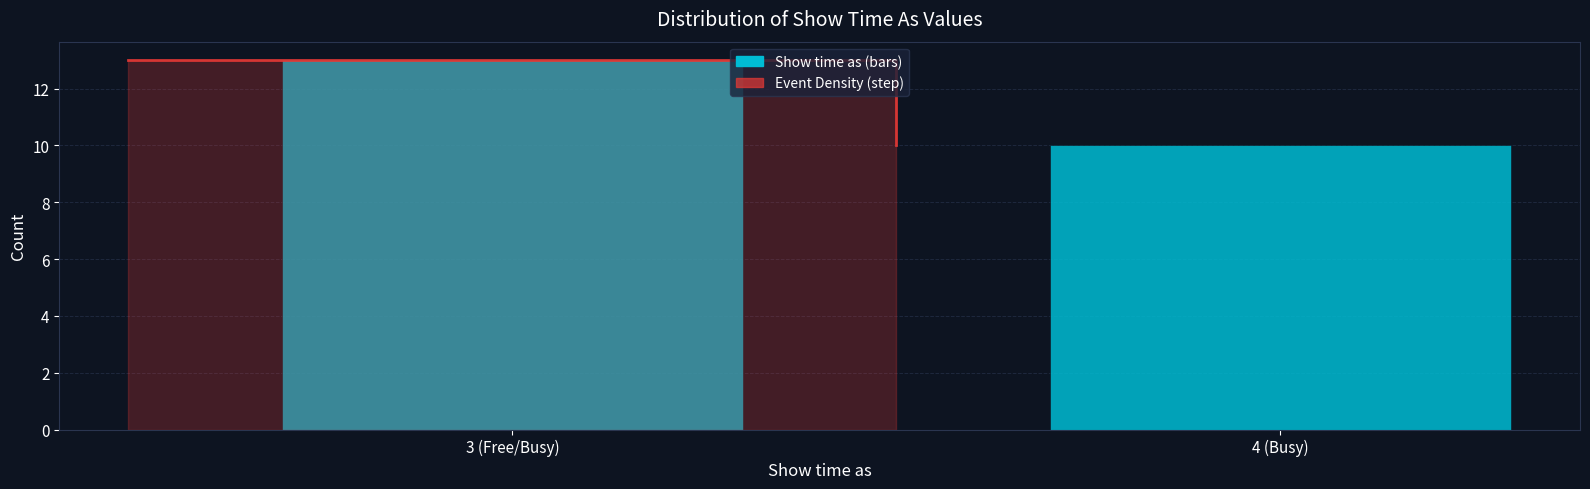

Reading left to right, transcribe all the data shown in this chart.

13	10